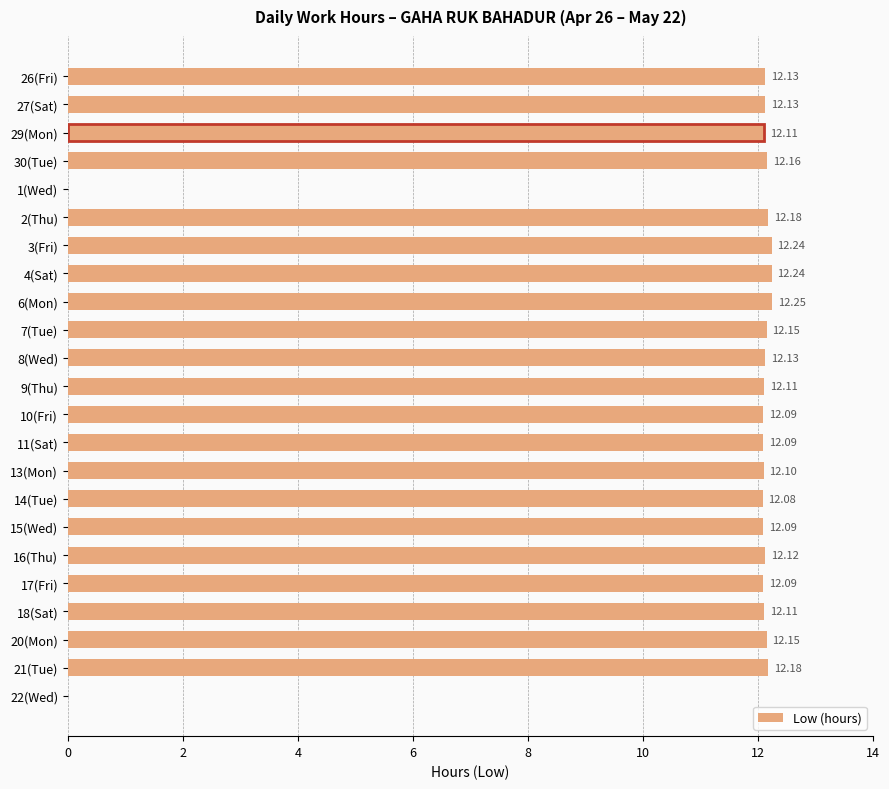

What is the sum of the values at 7(Tue) and 3(Fri)?

24.4